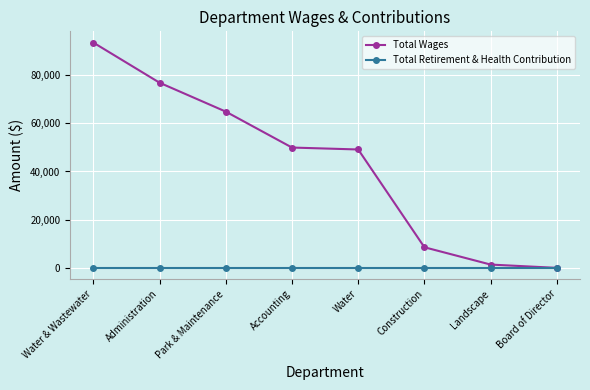

How many series are shown in this chart?

2